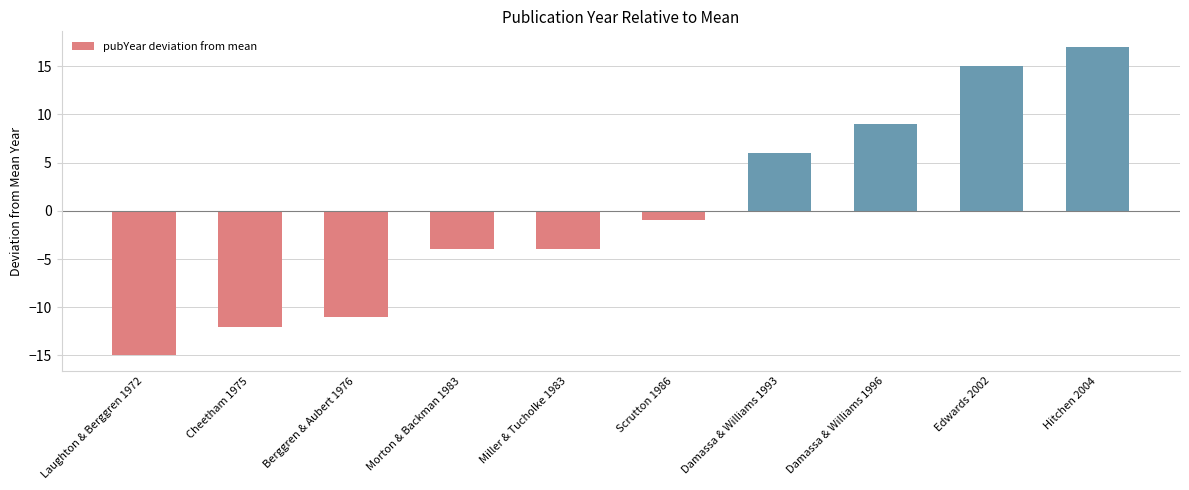

The value at Damassa & Williams 1996 is 9. True or false?

True